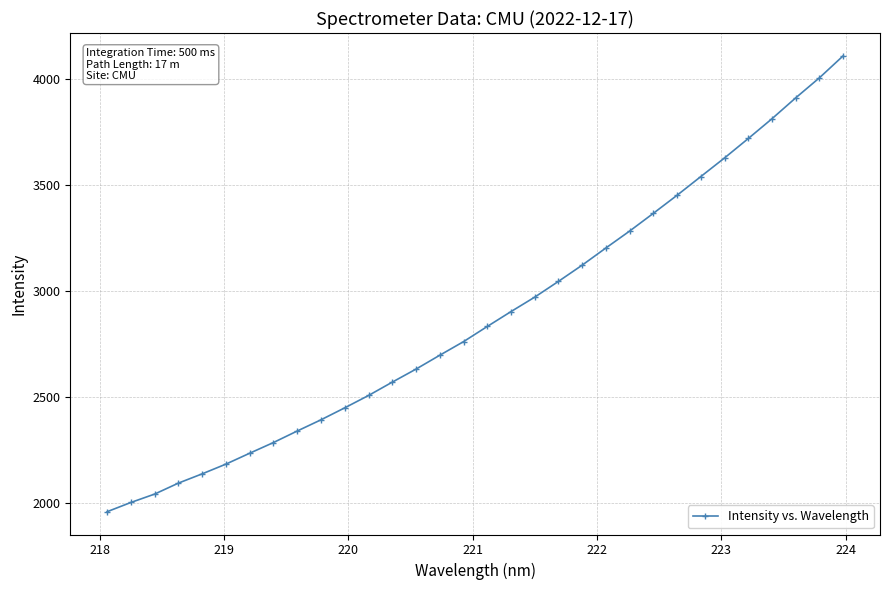

What is the greatest value displayed?

4109.2